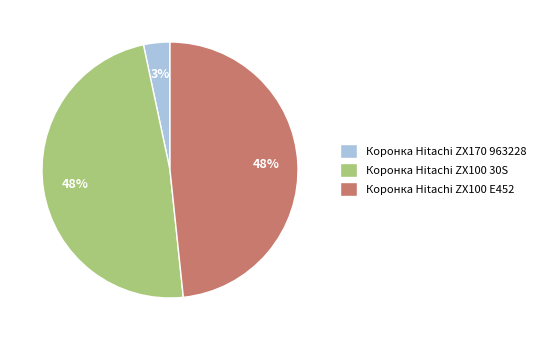

How many segments does this pie chart have?

3